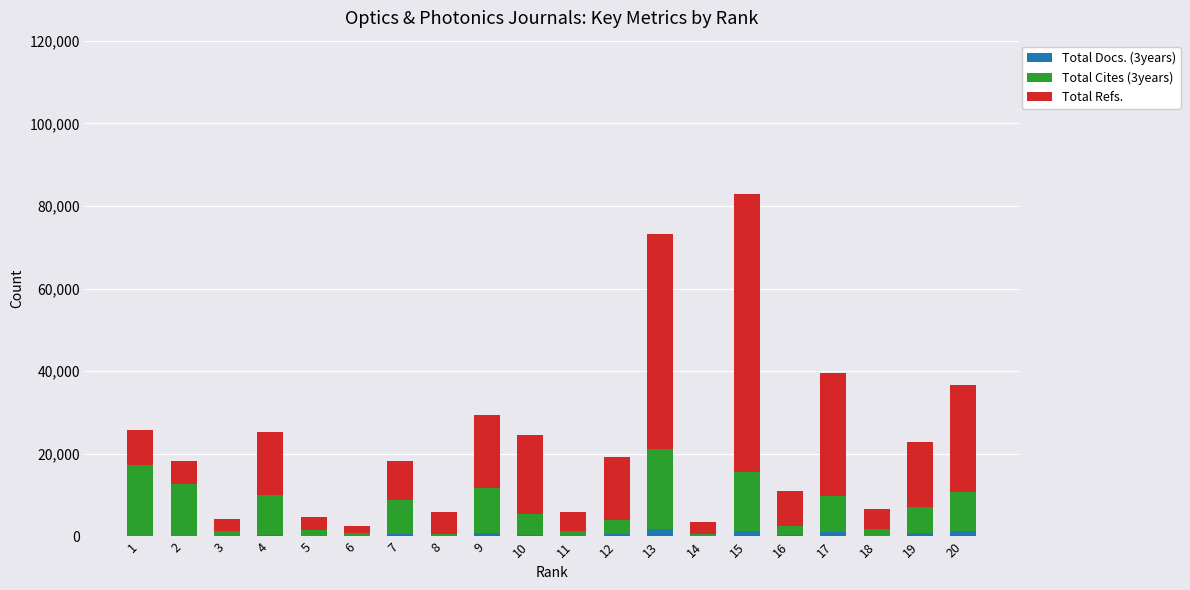

At which category is the sum across all series the highest?

15